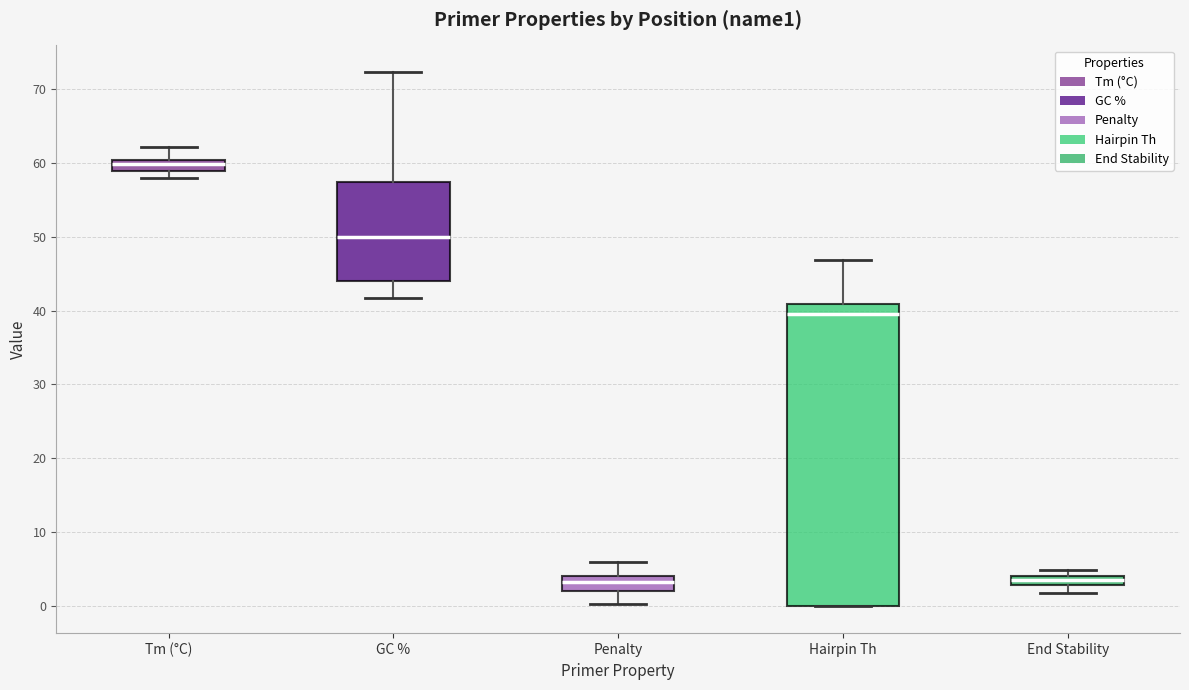

Comparing the boxes themselves (not the whiskers), which one is the tallest?

Hairpin Th